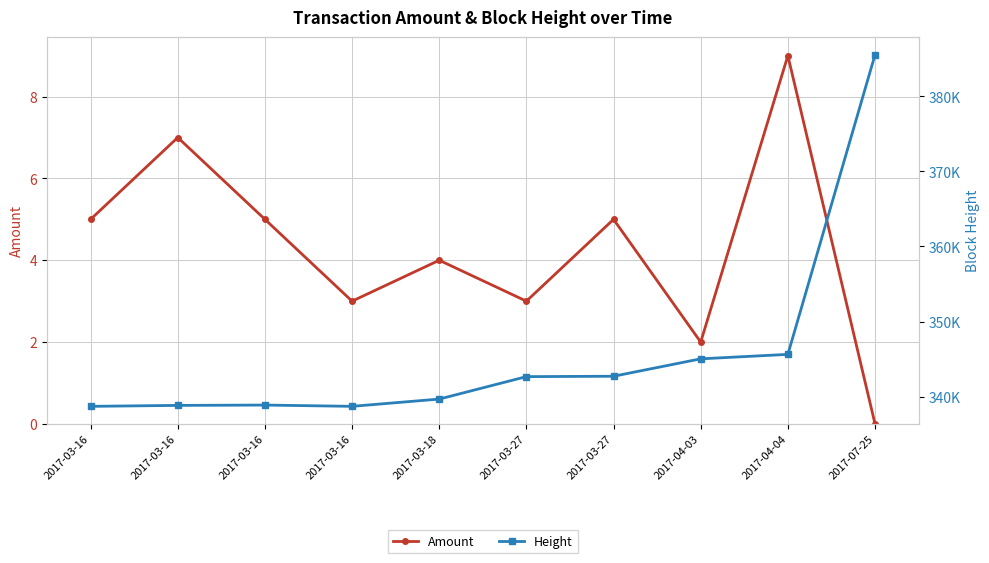

What is the label of the 6th point from the right?

2017-03-18